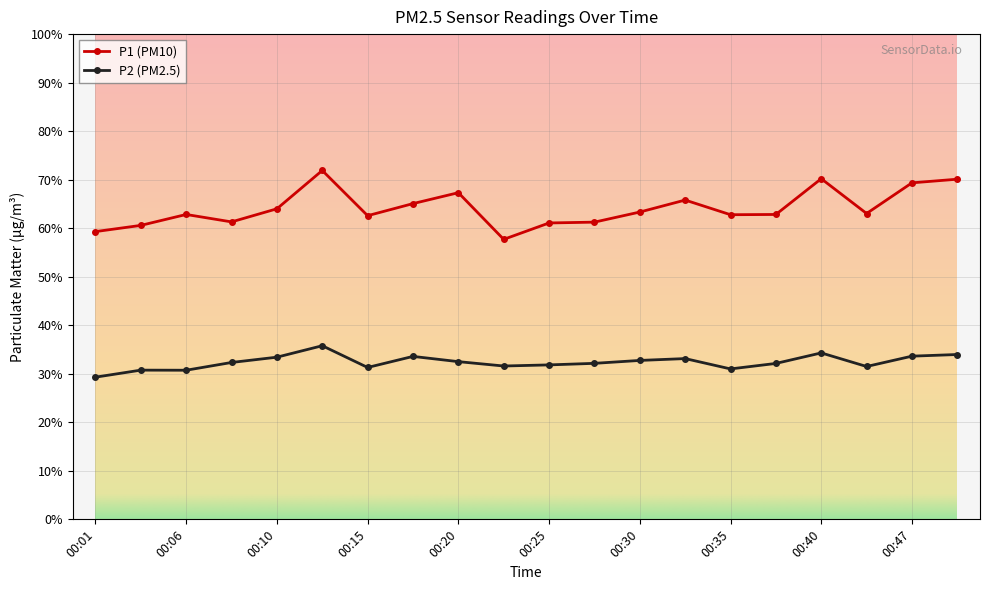

Which series has the largest range (max minus min)?

P1 (PM10)